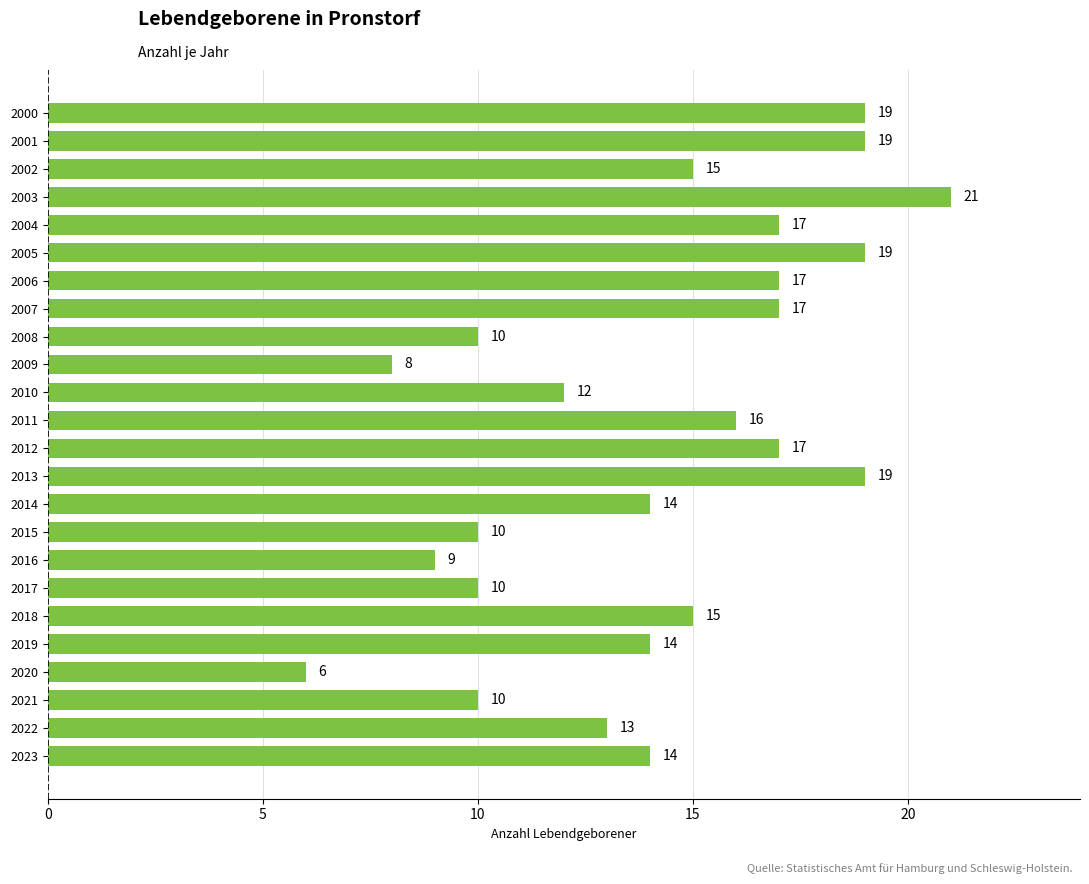

What is the value of the 24th bar from the top?

14